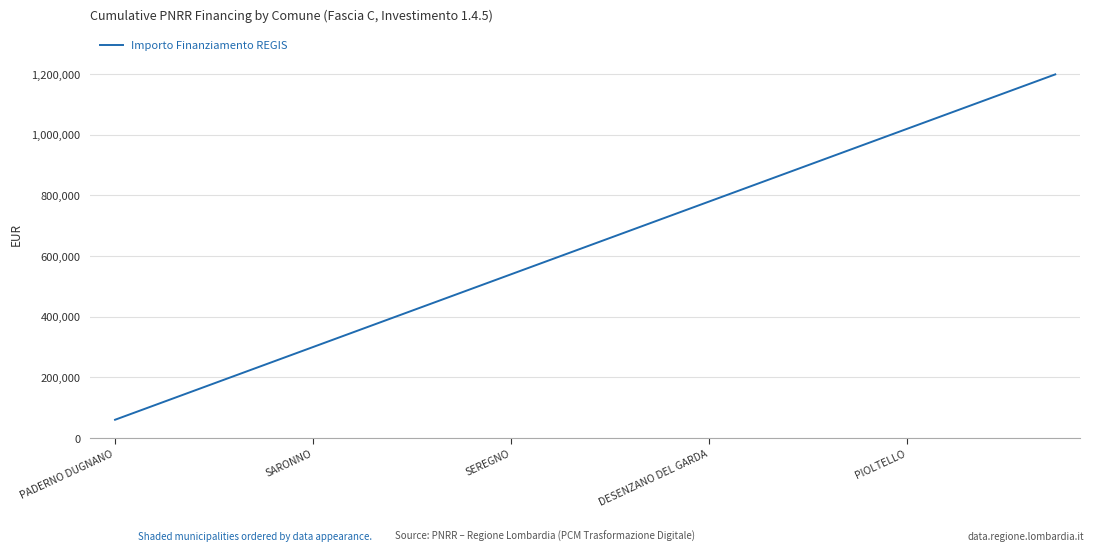

What is the maximum value shown in the chart?

1199320